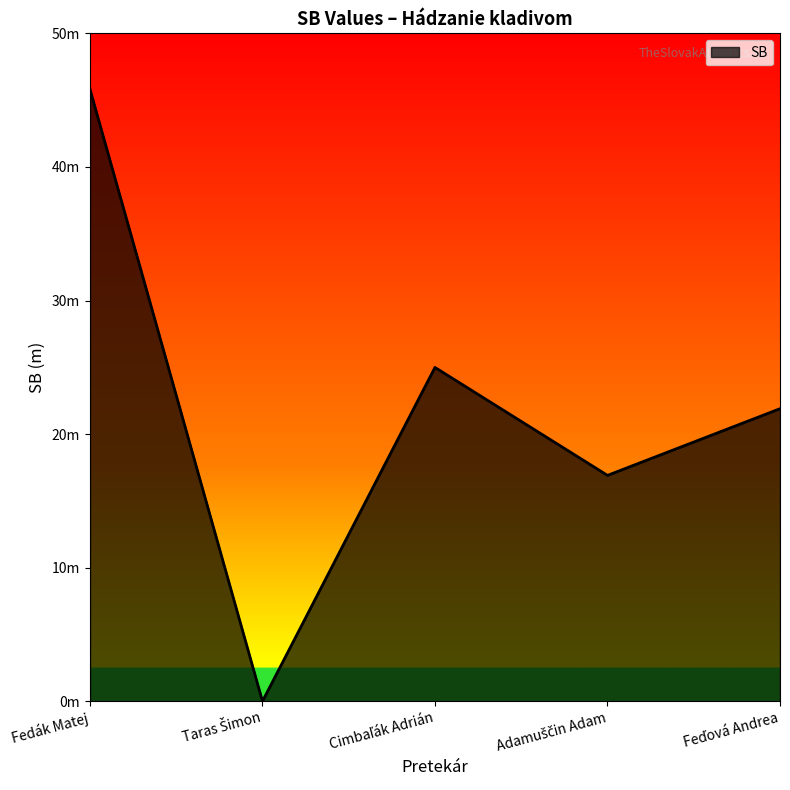

Does the chart have visible grid lines?

No